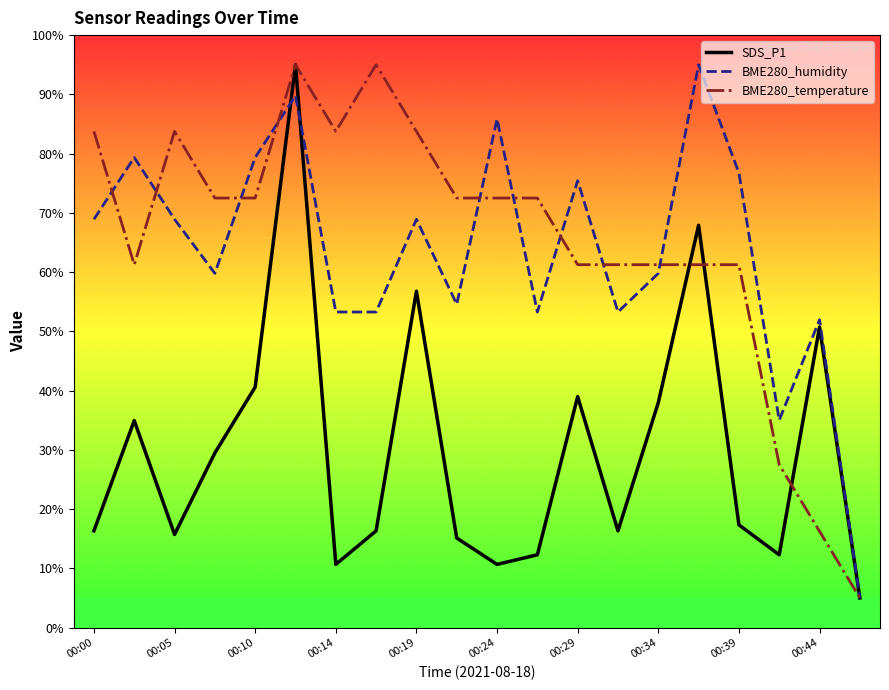

What is the minimum value shown in the chart?

5.0